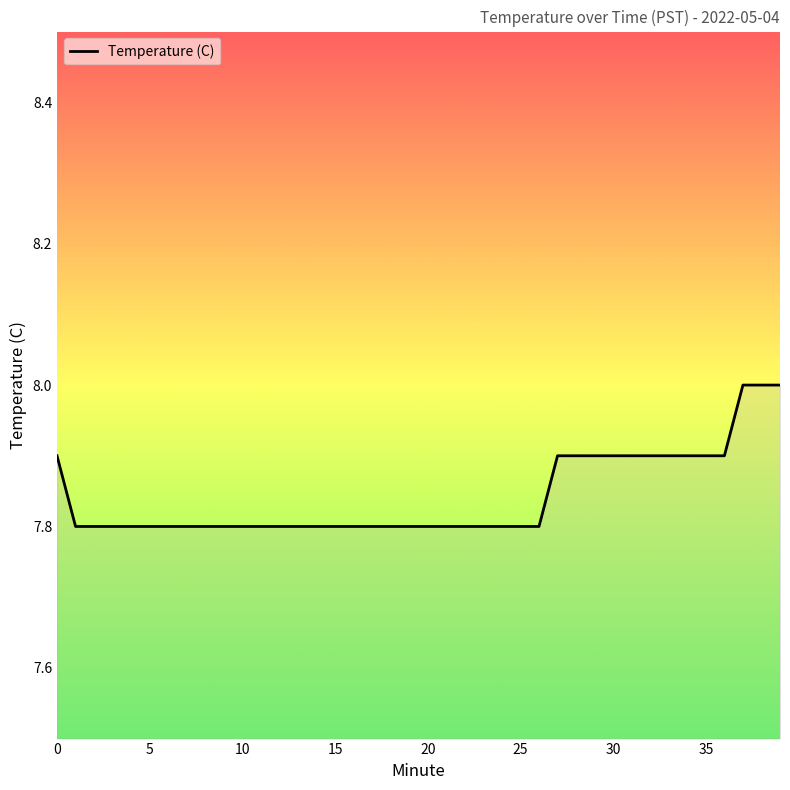

Reading left to right, list all the values displayed in this chart.

7.9	7.8	7.8	7.8	7.8	7.8	7.8	7.8	7.8	7.8	7.8	7.8	7.8	7.8	7.8	7.8	7.8	7.8	7.8	7.8	7.8	7.8	7.8	7.8	7.8	7.8	7.8	7.9	7.9	7.9	7.9	7.9	7.9	7.9	7.9	7.9	7.9	8.0	8.0	8.0